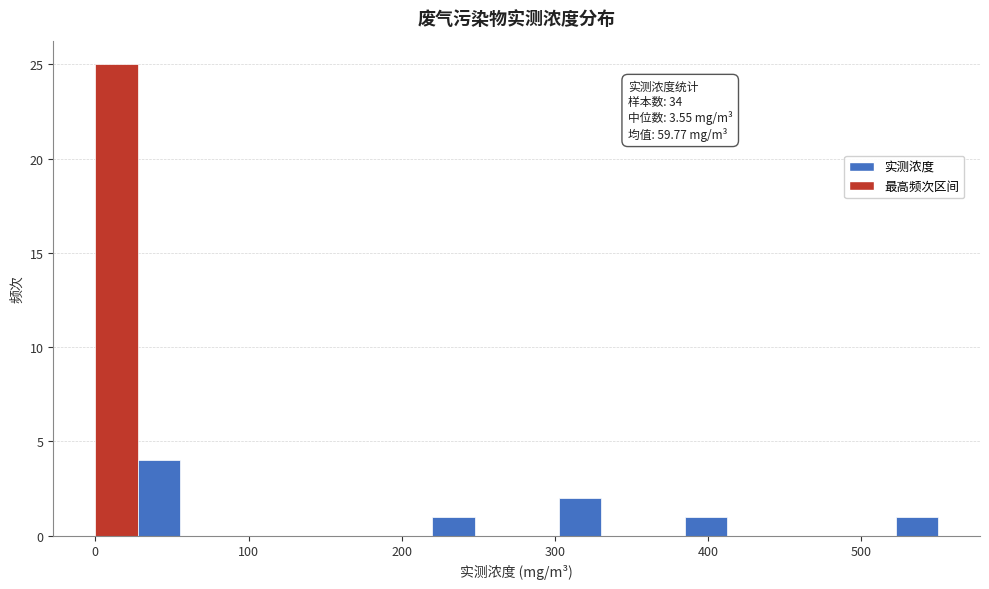

Read against the x-axis, roughly where is the centre of the tallest bar?

10